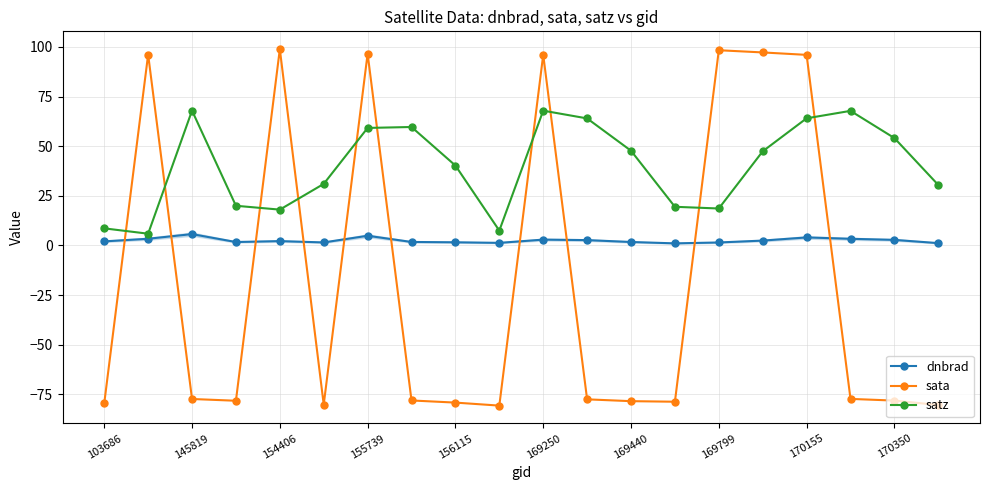

Which series has the widest spread of values?

sata